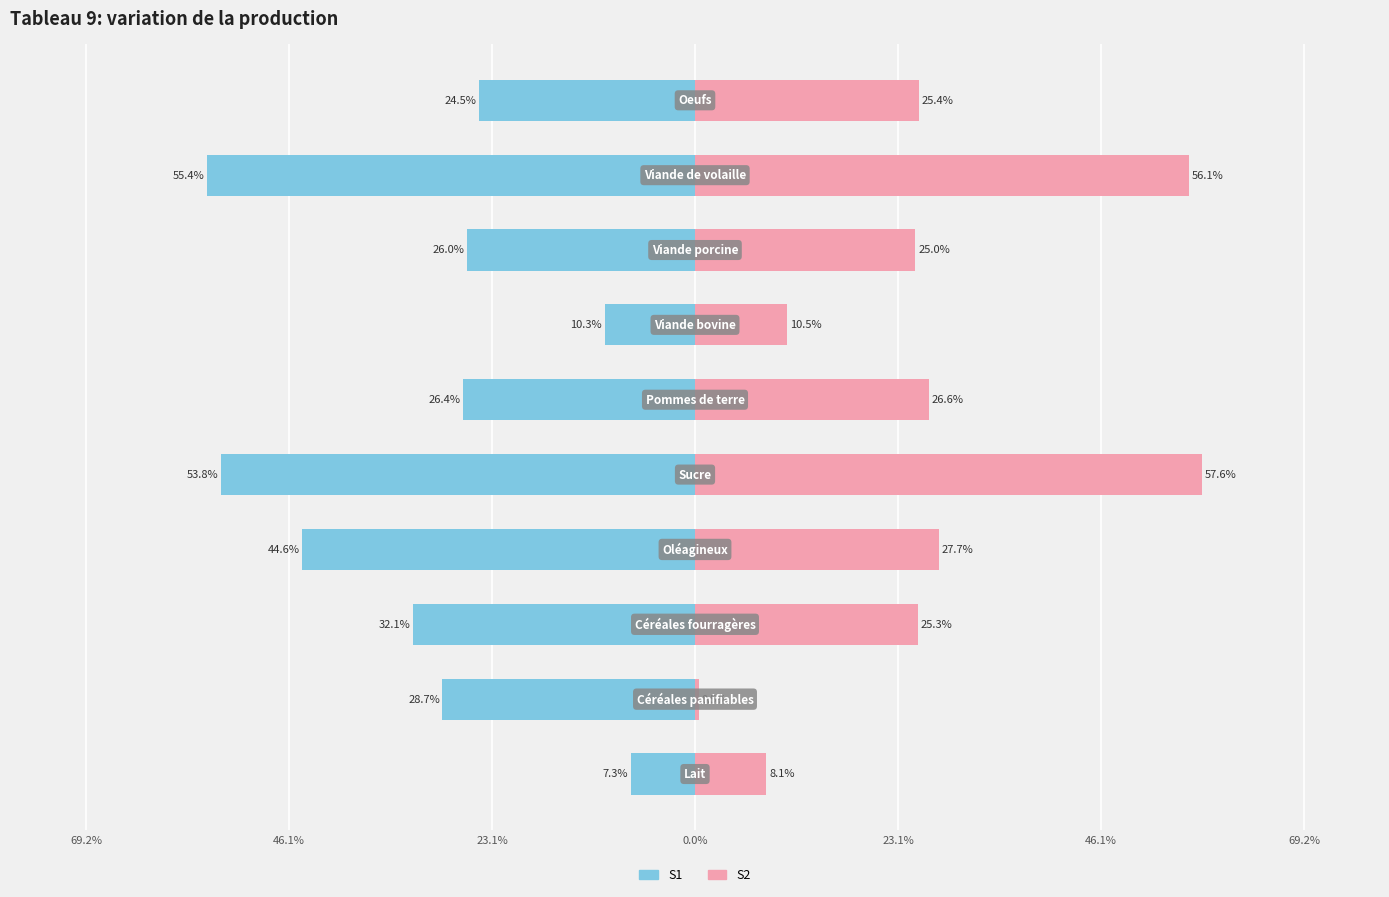

Between 9 and 0.0%, which is larger?

9